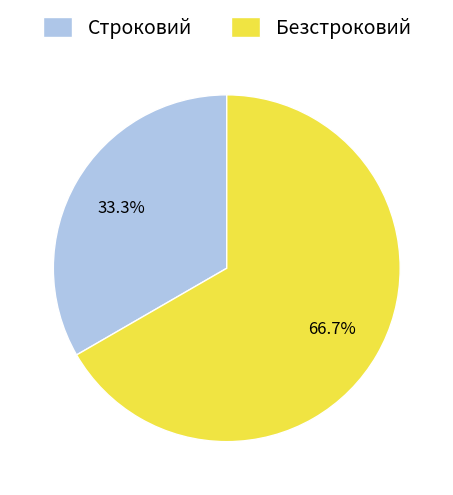

Which slice is the largest?

Безстроковий